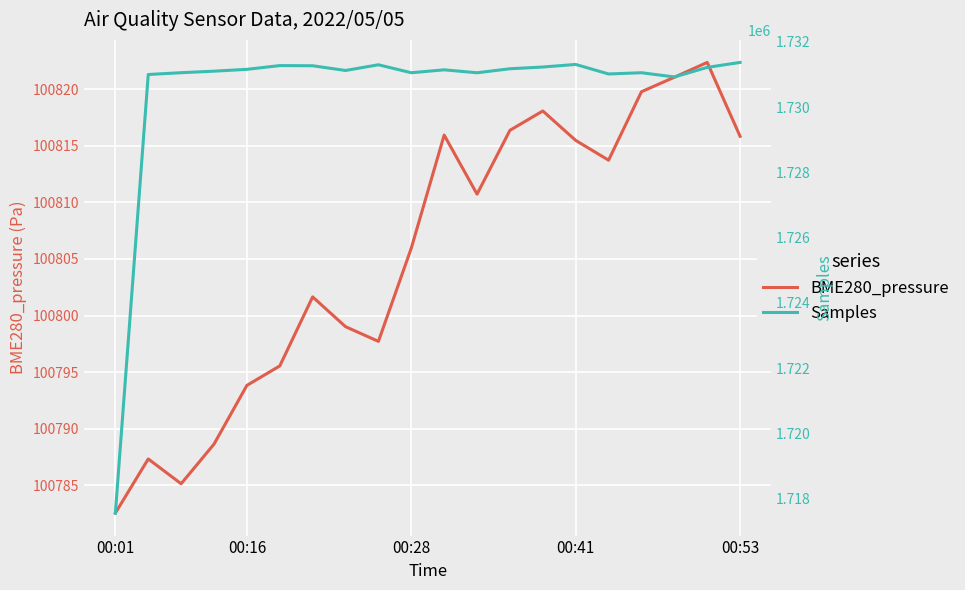

At which label does BME280_pressure reach its minimum?

00:01